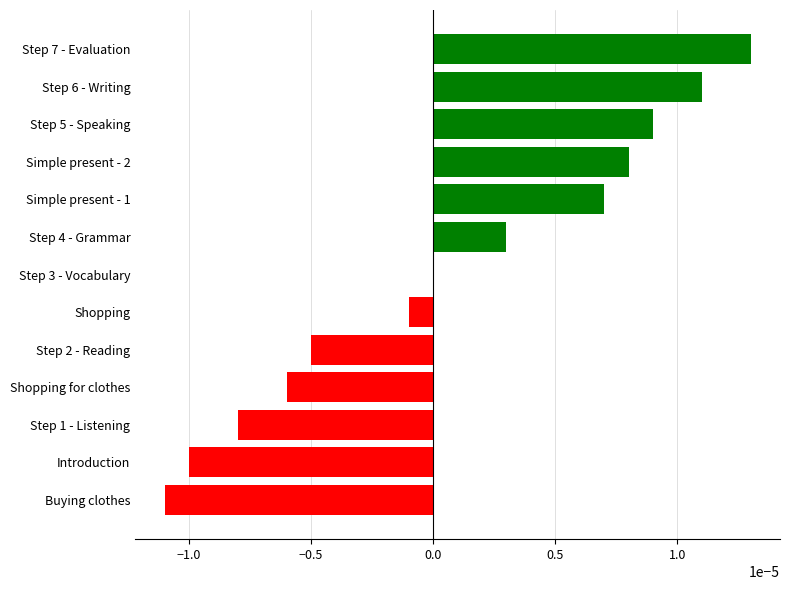

Are the bars grouped side by side (vs. stacked)?

No